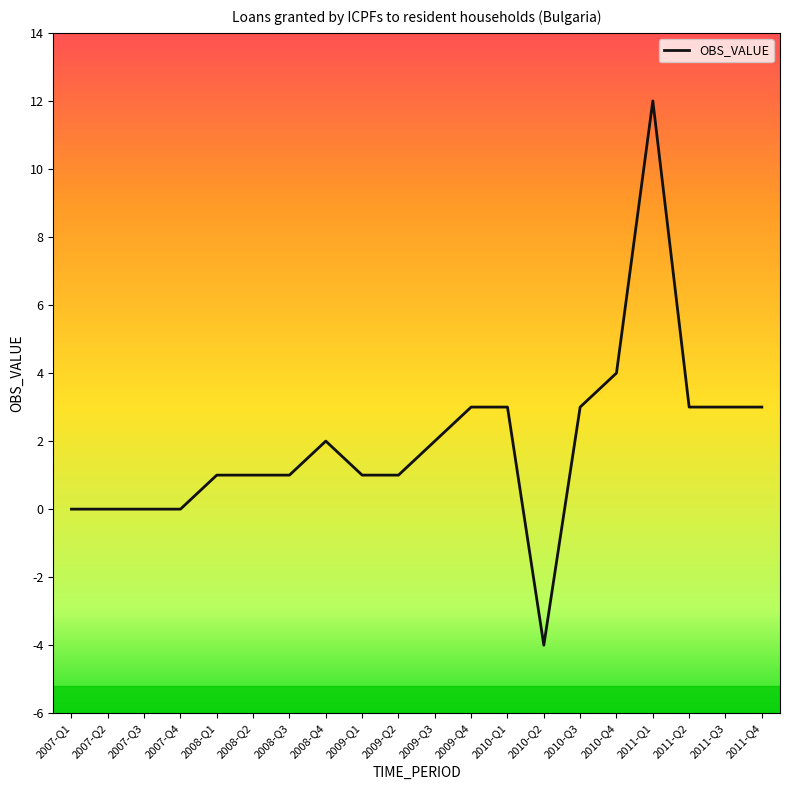

What is the maximum value shown in the chart?

12